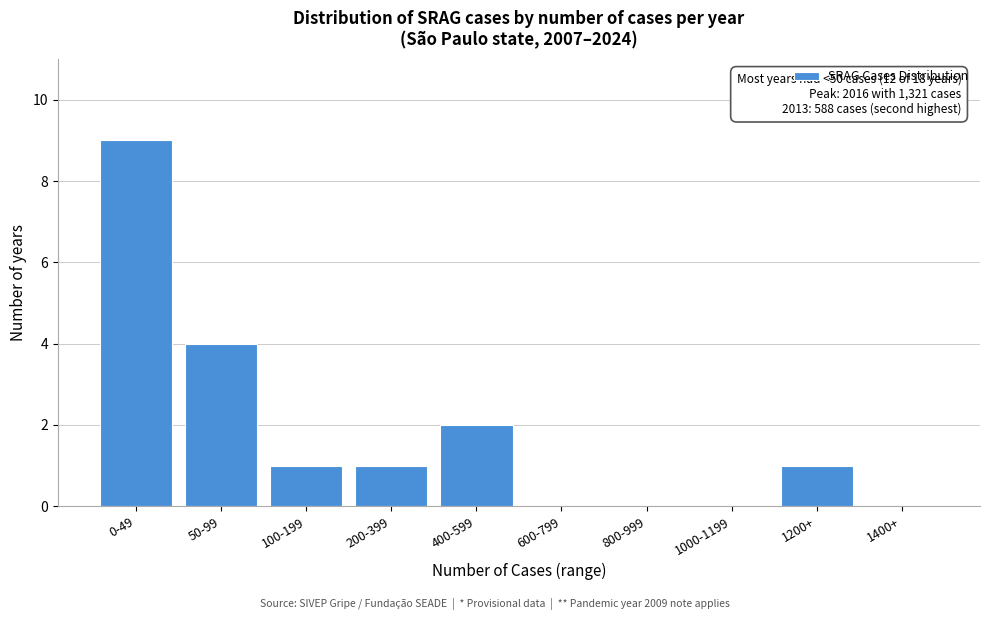

Reading left to right, extract all data points from this chart.

0-49=9	50-99=4	100-199=1	200-399=1	400-599=2	600-799=0	800-999=0	1000-1199=0	1200+=1	1400+=0